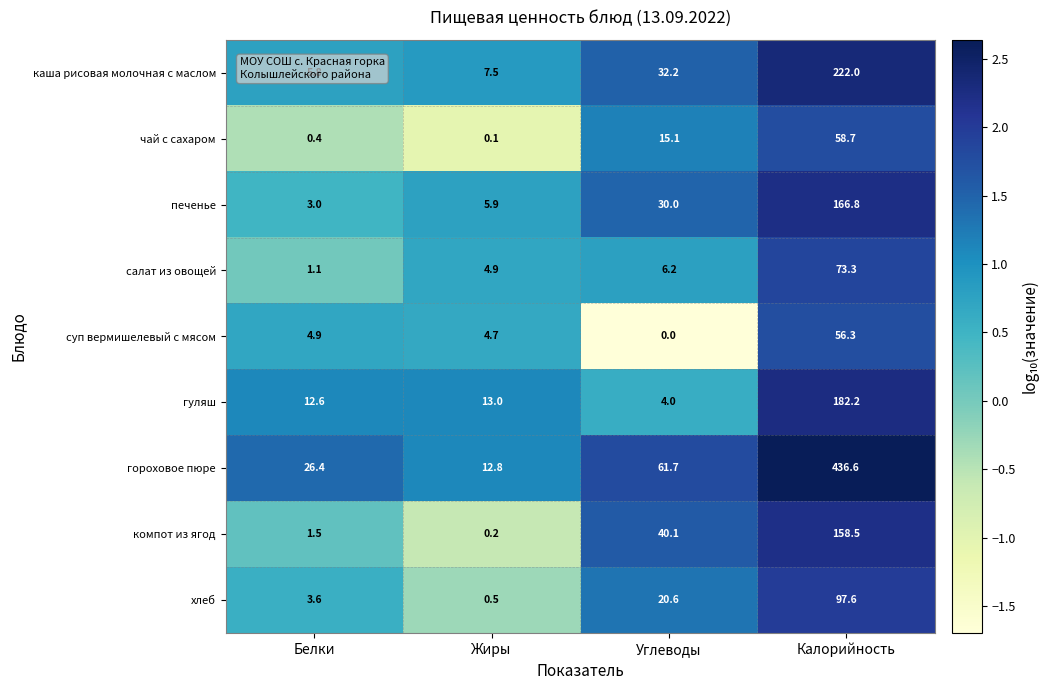

Is it true that компот из ягод equals 38.6 at Калорийность?

False